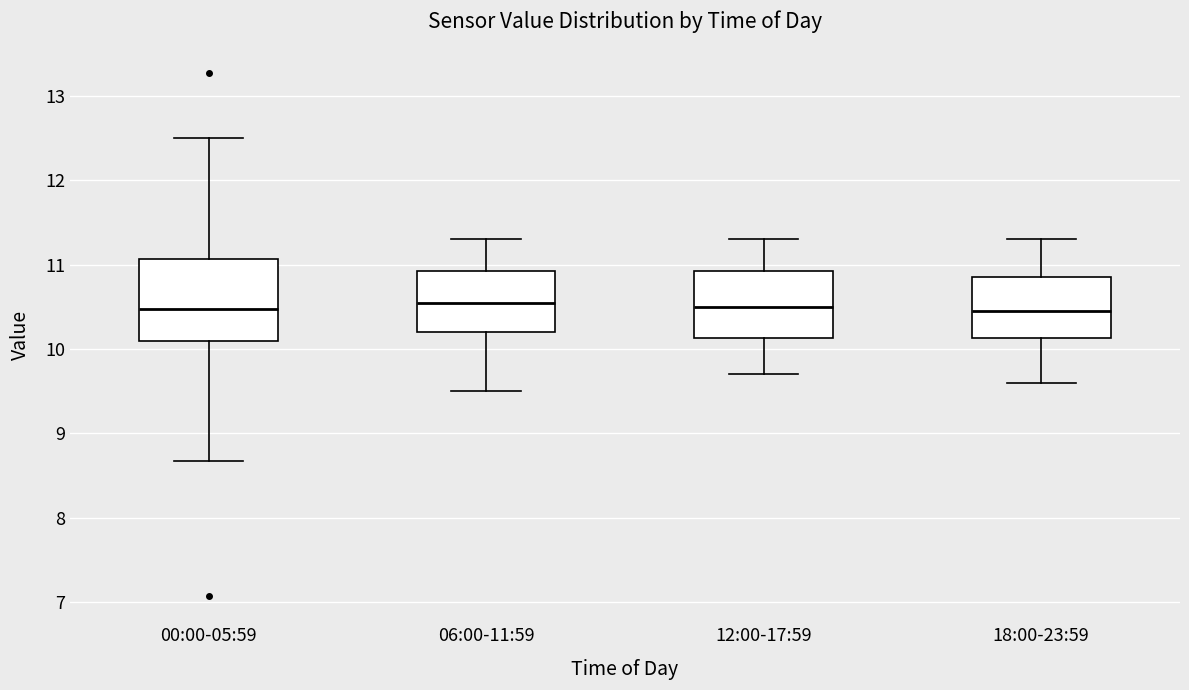

Where is the upper edge of the box for 06:00-11:59 on the y-axis? The values are not printed on the chart, so give them approximately, as read against the axis.

10.9